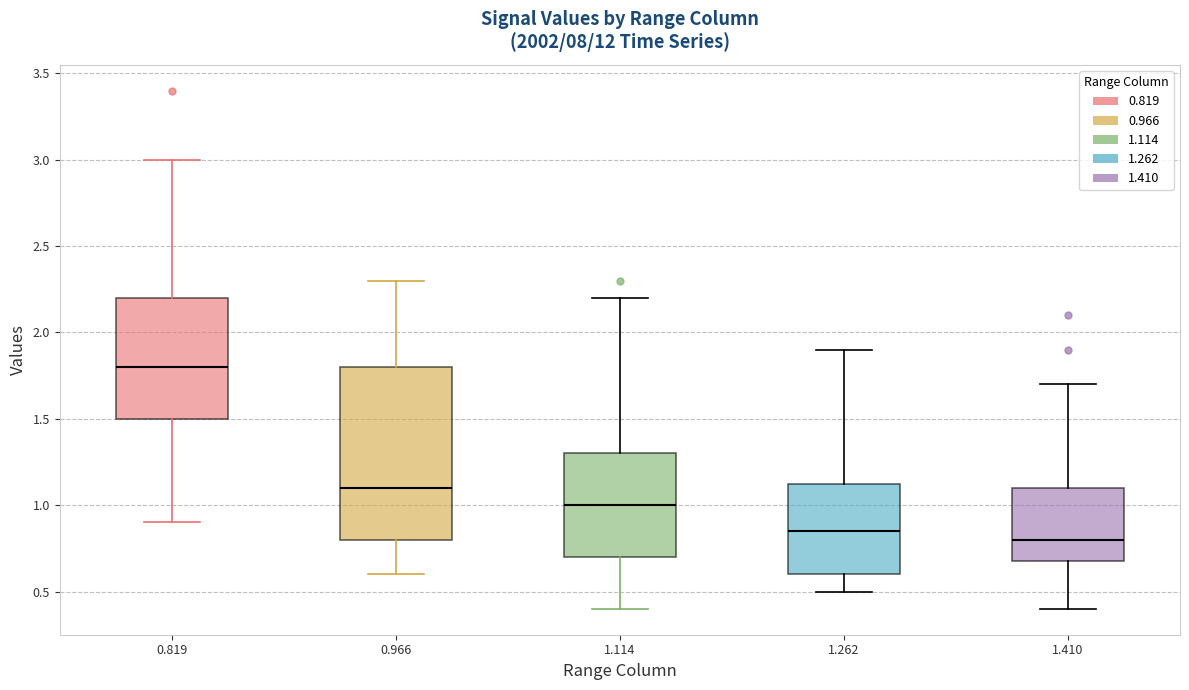

Comparing the boxes themselves (not the whiskers), which one is the tallest?

0.966